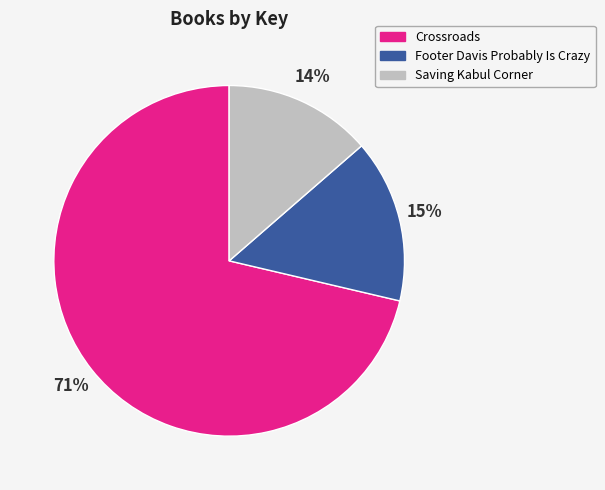

Rank the categories by value from highest to lowest.

Crossroads, Footer Davis Probably Is Crazy, Saving Kabul Corner